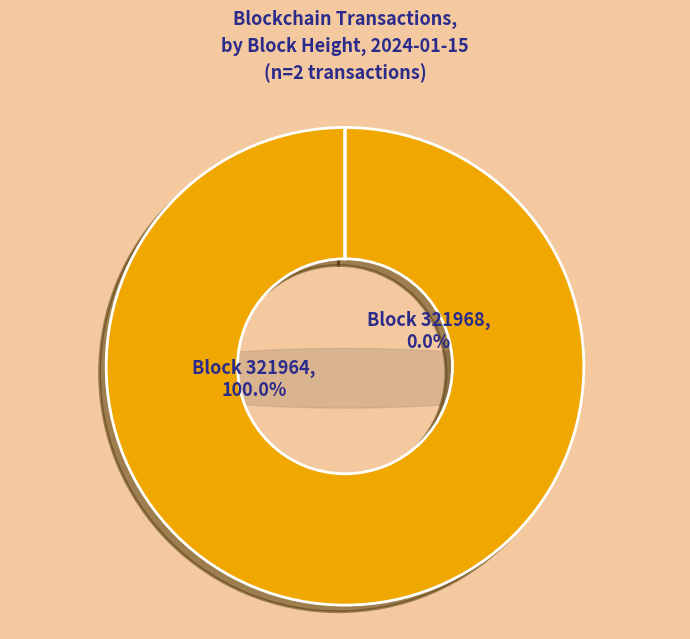

To the nearest percent, what is the combined percentage of 321964 and 321968?

100%